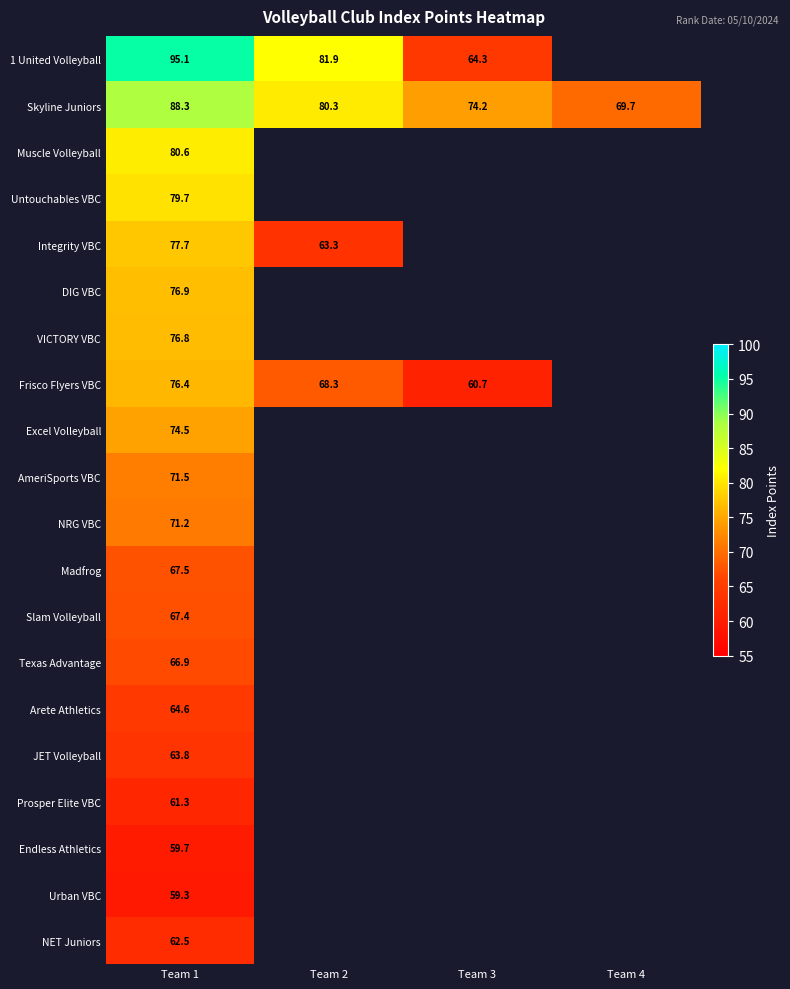

At which label is Arete Athletics closest to 64?

Team 1